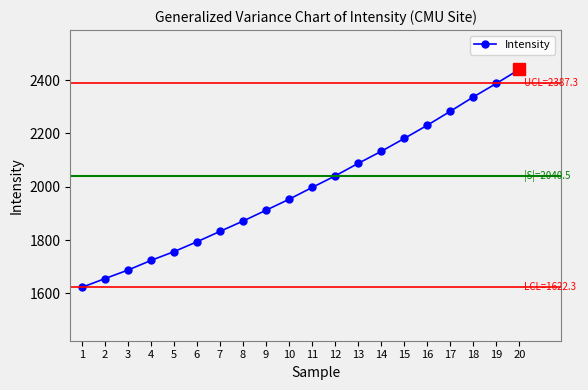

What is the smallest value displayed?

1622.3